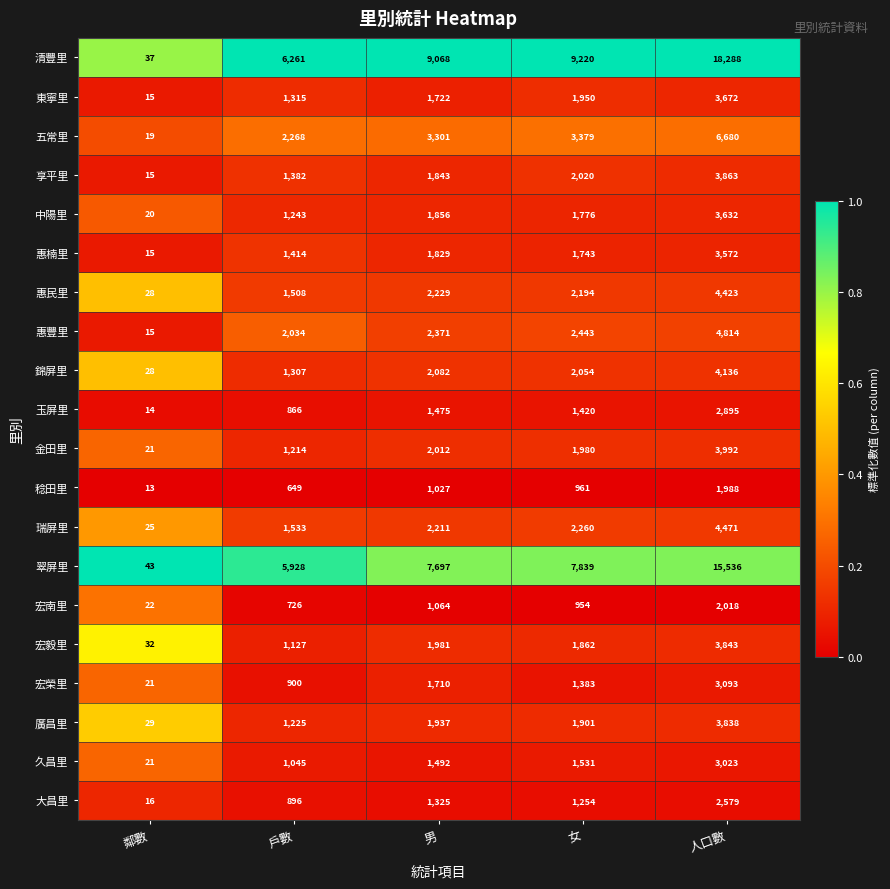

Which series has the largest range (max minus min)?

清豐里